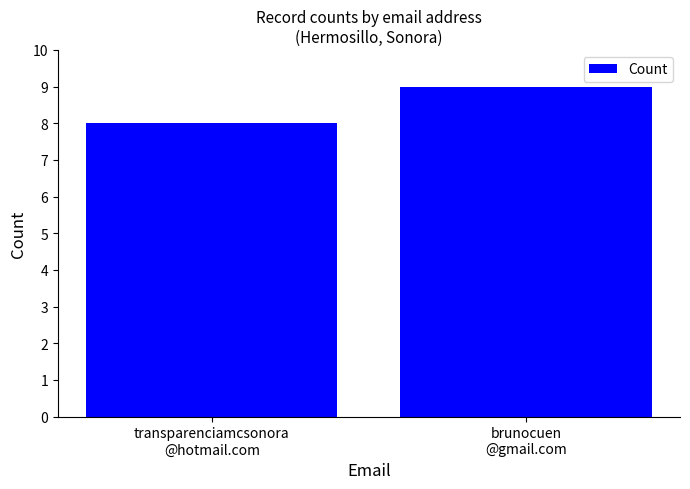

Reading right to left, list all the values displayed in this chart.

brunocuen
@gmail.com=9	transparenciamcsonora
@hotmail.com=8